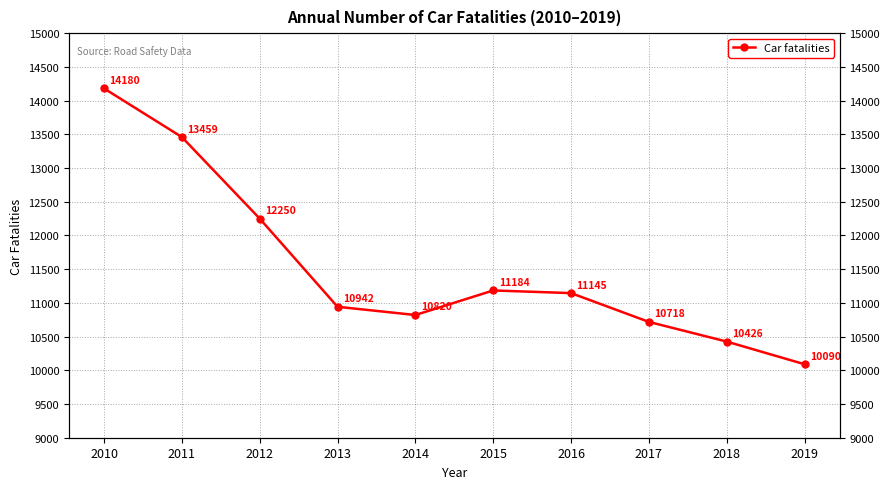

At which category does the chart reach its peak across all series?

2010